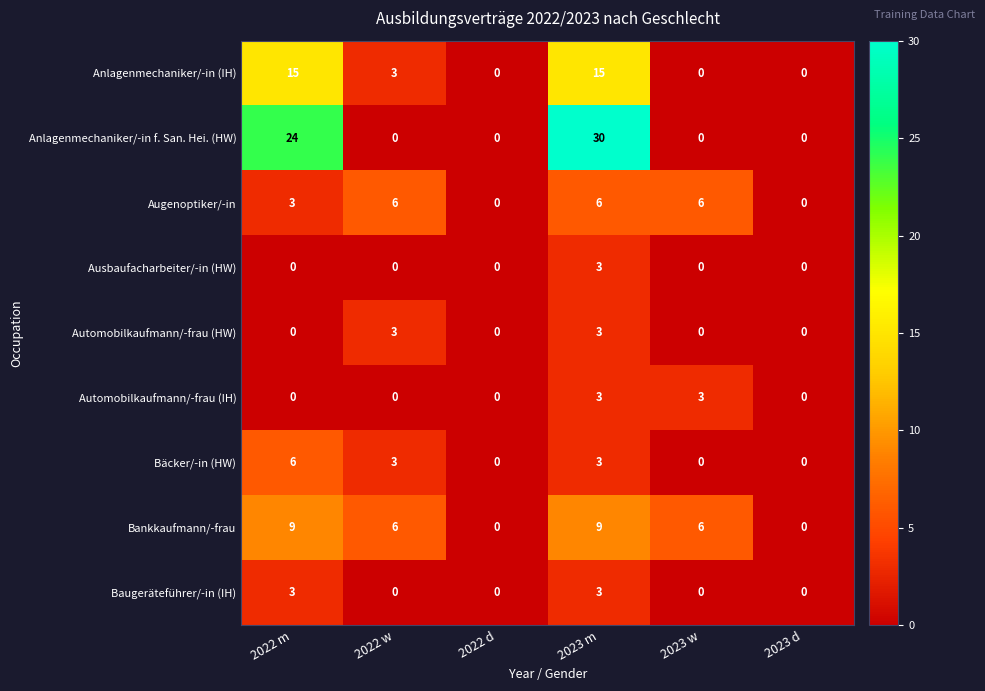

True or false: Bankkaufmann/-frau has a value of 4 at 2023 m.

False